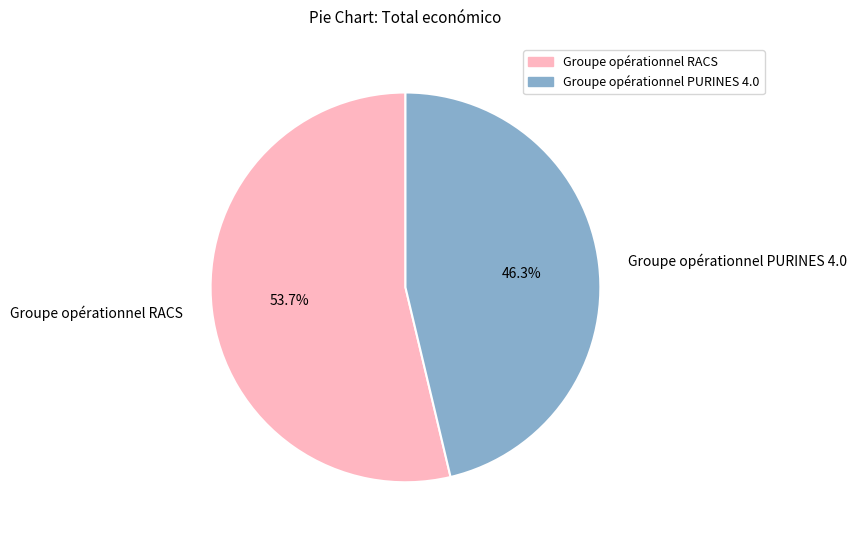

To the nearest percent, what portion does Groupe opérationnel PURINES 4.0 represent?

46%